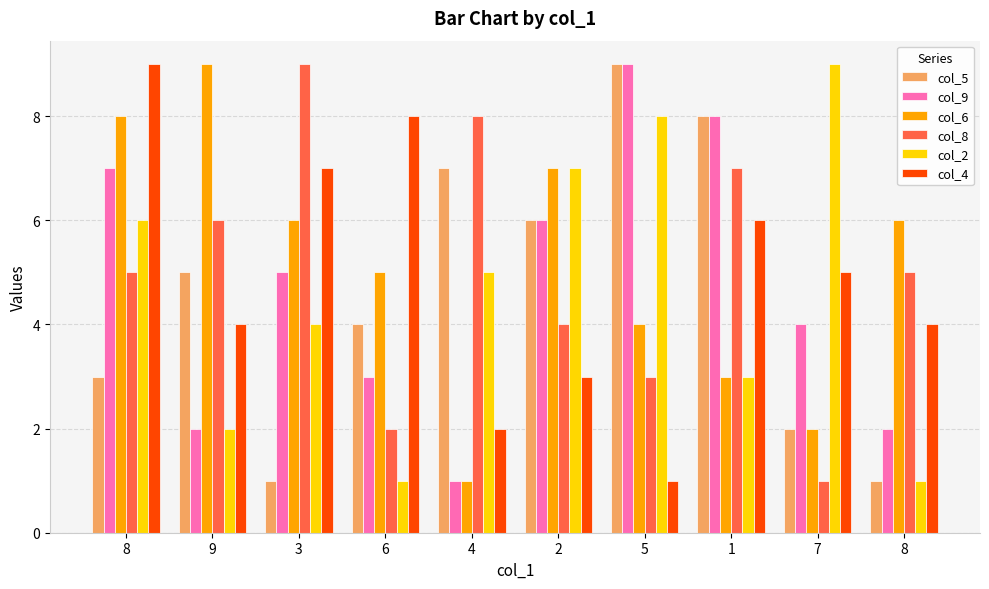

What is the difference between the col_6 values at 7 and 4?

1